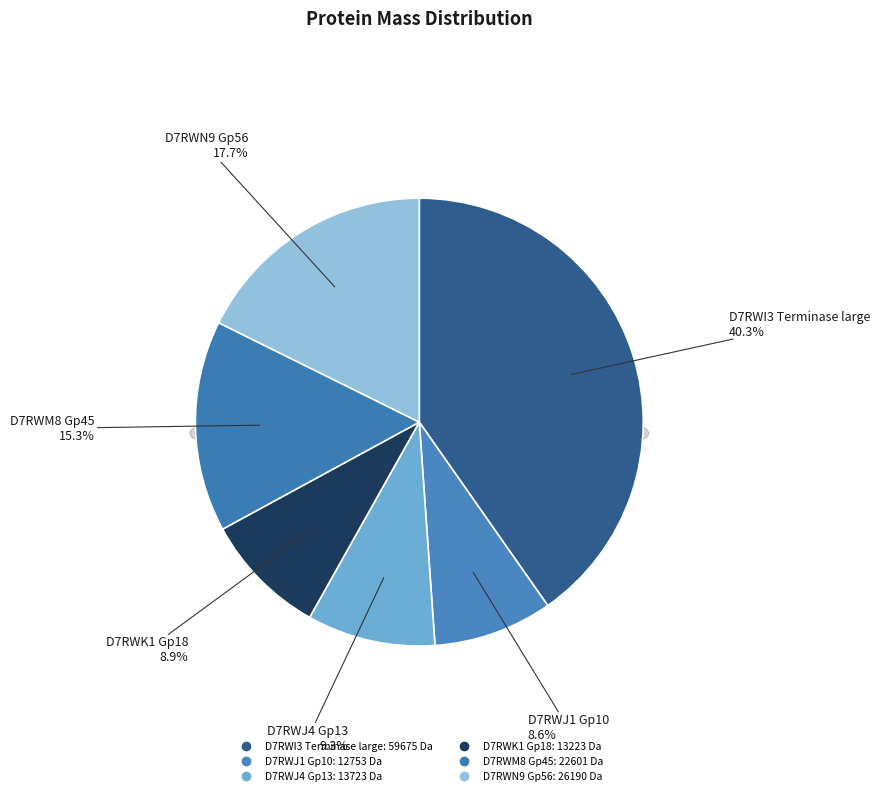

Which slice is the largest?

D7RWI3 Terminase large